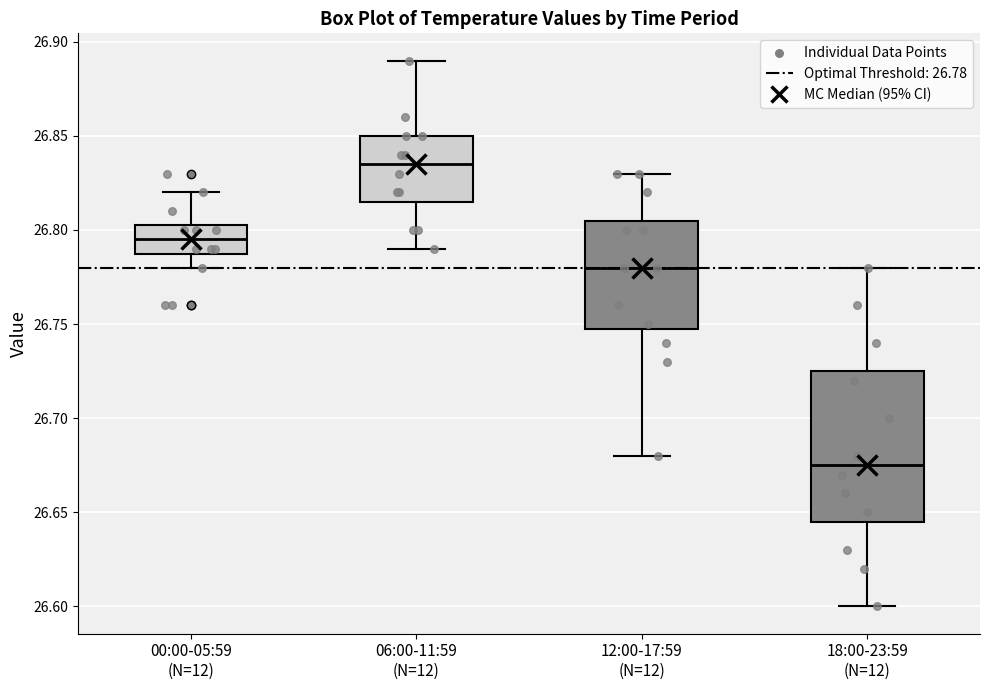

Reading left to right, transcribe this box plot: for each box, give where its median line is, the range the box spans, and where its two whiskers end, as read against the y-axis. The values are not printed on the chart, so give them approximately, as read against the axis.

00:00-05:59 (N=12): median 26.795, box 26.790 to 26.805, whiskers 26.780 to 26.820
06:00-11:59 (N=12): median 26.835, box 26.815 to 26.850, whiskers 26.790 to 26.890
12:00-17:59 (N=12): median 26.780, box 26.750 to 26.805, whiskers 26.680 to 26.830
18:00-23:59 (N=12): median 26.675, box 26.645 to 26.725, whiskers 26.600 to 26.780